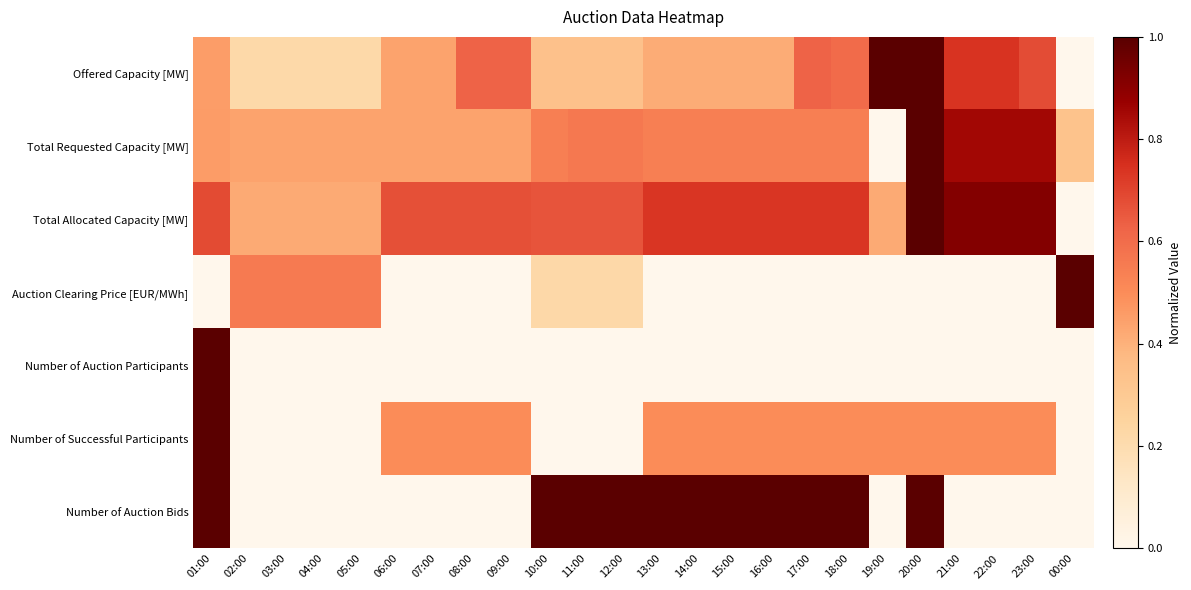

Reading left to right, extract all data points from this chart.

Offered Capacity [MW]: 01:00=0.5	02:00=0.2	03:00=0.2	04:00=0.2	05:00=0.2	06:00=0.4	07:00=0.4	08:00=0.6	09:00=0.6	10:00=0.3	11:00=0.3	12:00=0.3	13:00=0.4	14:00=0.4	15:00=0.4	16:00=0.4	17:00=0.6	18:00=0.6	19:00=1.0	20:00=1.0	21:00=0.7	22:00=0.7	23:00=0.7	00:00=0.0
Total Requested Capacity [MW]: 01:00=0.5	02:00=0.4	03:00=0.4	04:00=0.4	05:00=0.4	06:00=0.4	07:00=0.4	08:00=0.4	09:00=0.4	10:00=0.5	11:00=0.6	12:00=0.6	13:00=0.5	14:00=0.5	15:00=0.5	16:00=0.5	17:00=0.5	18:00=0.5	19:00=0.0	20:00=1.0	21:00=0.9	22:00=0.9	23:00=0.9	00:00=0.3
Total Allocated Capacity [MW]: 01:00=0.7	02:00=0.4	03:00=0.4	04:00=0.4	05:00=0.4	06:00=0.7	07:00=0.7	08:00=0.7	09:00=0.7	10:00=0.7	11:00=0.7	12:00=0.7	13:00=0.7	14:00=0.7	15:00=0.7	16:00=0.7	17:00=0.7	18:00=0.7	19:00=0.4	20:00=1.0	21:00=0.9	22:00=0.9	23:00=0.9	00:00=0.0
Auction Clearing Price [EUR/MWh]: 01:00=0.0	02:00=0.6	03:00=0.6	04:00=0.6	05:00=0.6	06:00=0.0	07:00=0.0	08:00=0.0	09:00=0.0	10:00=0.2	11:00=0.2	12:00=0.2	13:00=0.0	14:00=0.0	15:00=0.0	16:00=0.0	17:00=0.0	18:00=0.0	19:00=0.0	20:00=0.0	21:00=0.0	22:00=0.0	23:00=0.0	00:00=1.0
Number of Auction Participants: 01:00=1.0	02:00=0.0	03:00=0.0	04:00=0.0	05:00=0.0	06:00=0.0	07:00=0.0	08:00=0.0	09:00=0.0	10:00=0.0	11:00=0.0	12:00=0.0	13:00=0.0	14:00=0.0	15:00=0.0	16:00=0.0	17:00=0.0	18:00=0.0	19:00=0.0	20:00=0.0	21:00=0.0	22:00=0.0	23:00=0.0	00:00=0.0
Number of Successful Participants: 01:00=1.0	02:00=0.0	03:00=0.0	04:00=0.0	05:00=0.0	06:00=0.5	07:00=0.5	08:00=0.5	09:00=0.5	10:00=0.0	11:00=0.0	12:00=0.0	13:00=0.5	14:00=0.5	15:00=0.5	16:00=0.5	17:00=0.5	18:00=0.5	19:00=0.5	20:00=0.5	21:00=0.5	22:00=0.5	23:00=0.5	00:00=0.0
Number of Auction Bids: 01:00=1.0	02:00=0.0	03:00=0.0	04:00=0.0	05:00=0.0	06:00=0.0	07:00=0.0	08:00=0.0	09:00=0.0	10:00=1.0	11:00=1.0	12:00=1.0	13:00=1.0	14:00=1.0	15:00=1.0	16:00=1.0	17:00=1.0	18:00=1.0	19:00=0.0	20:00=1.0	21:00=0.0	22:00=0.0	23:00=0.0	00:00=0.0